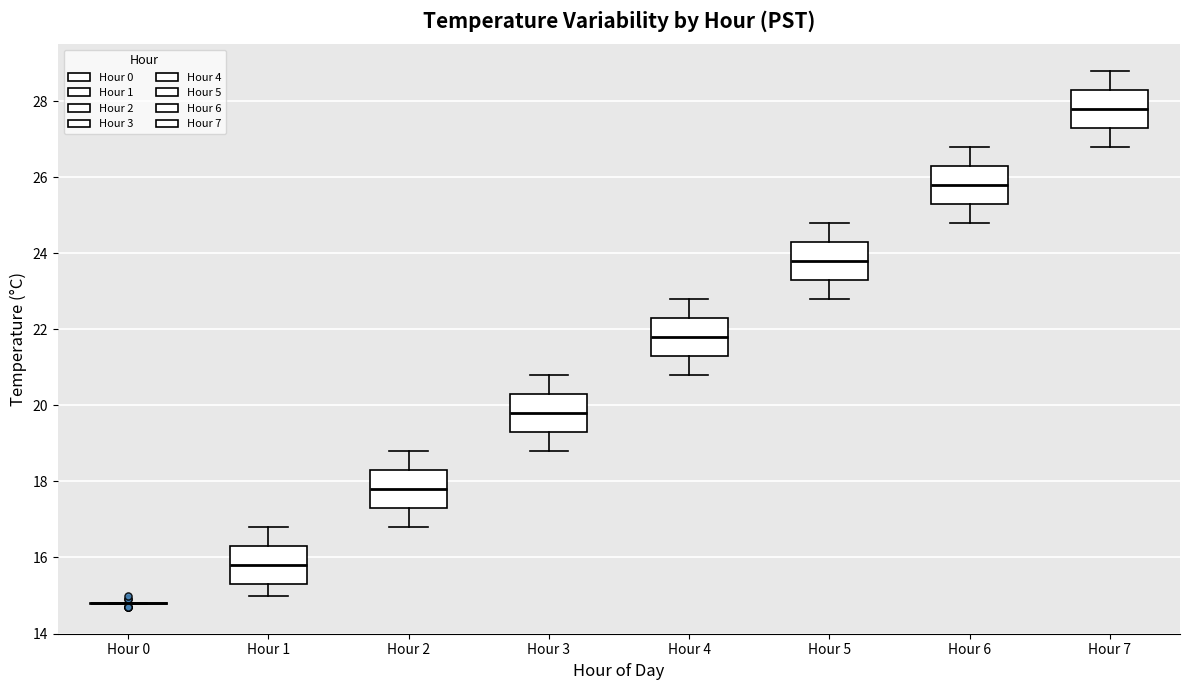

Reading left to right, read every box against the y-axis: the position of its median line, the range the box covers, and the ends of its whiskers. The values are not printed on the chart, so give them approximately, as read against the axis.

Hour 0: box collapsed to a line at 14.8, whiskers 14.8 to 14.8
Hour 1: median 15.8, box 15.4 to 16.4, whiskers 15.0 to 16.8
Hour 2: median 17.8, box 17.4 to 18.4, whiskers 16.8 to 18.8
Hour 3: median 19.8, box 19.4 to 20.4, whiskers 18.8 to 20.8
Hour 4: median 21.8, box 21.4 to 22.4, whiskers 20.8 to 22.8
Hour 5: median 23.8, box 23.4 to 24.4, whiskers 22.8 to 24.8
Hour 6: median 25.8, box 25.4 to 26.4, whiskers 24.8 to 26.8
Hour 7: median 27.8, box 27.4 to 28.4, whiskers 26.8 to 28.8